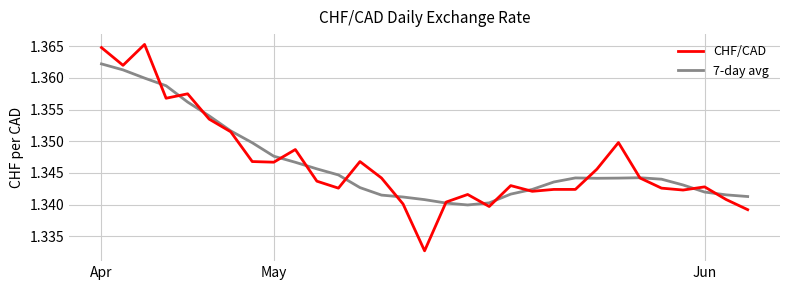

Which series has the widest spread of values?

CHF/CAD